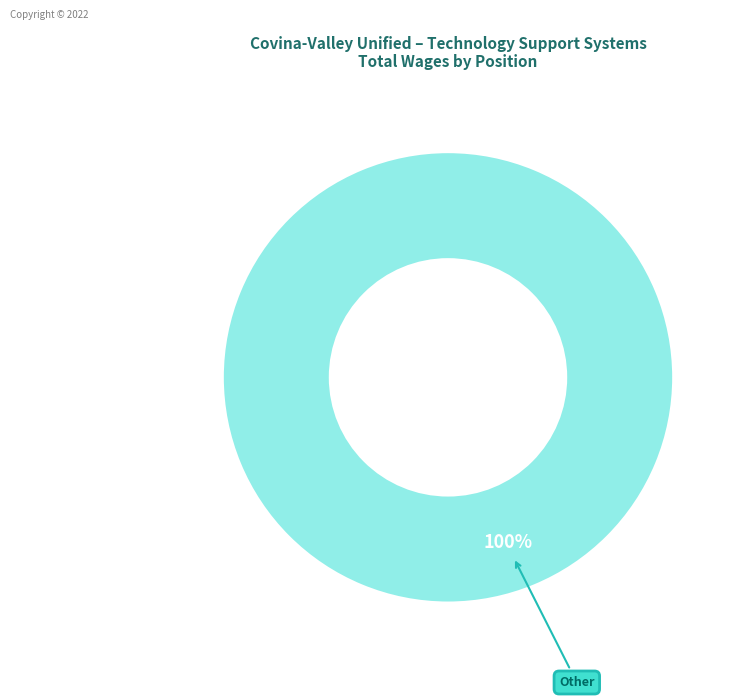

Rank the categories by value from lowest to highest.

Other